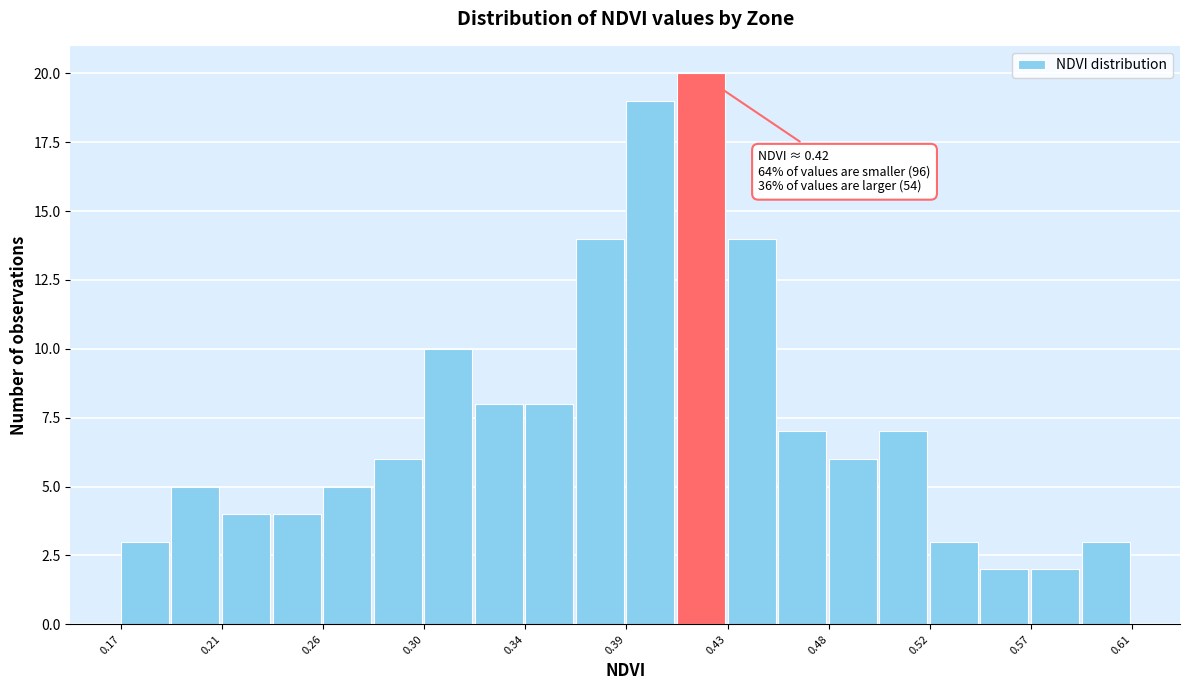

Over which range of the x-axis is the bar tallest?

0.410 to 0.435